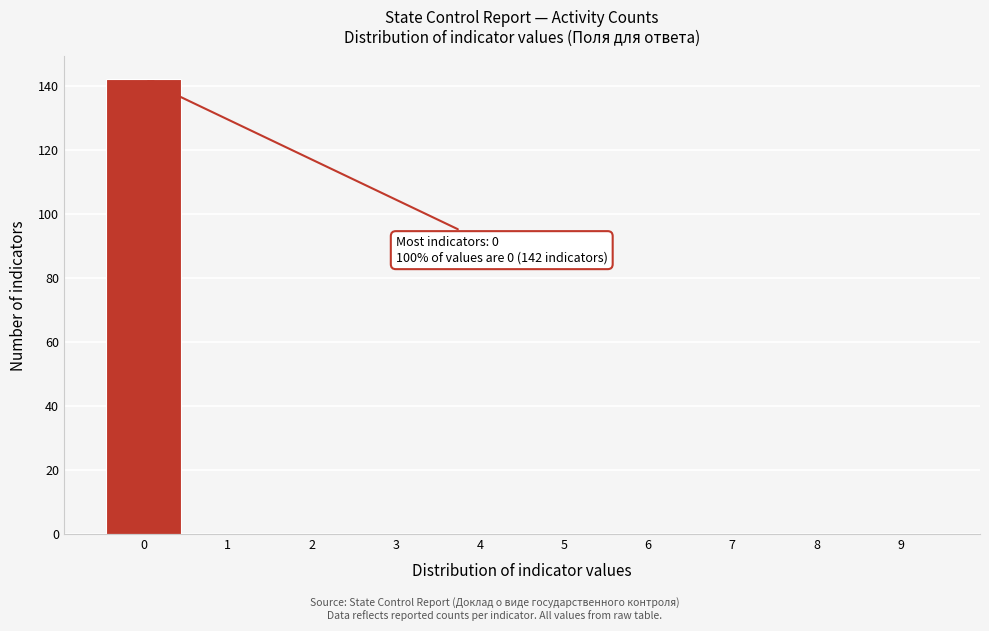

Which range on the x-axis has the tallest bar?

-0.5 to 0.5